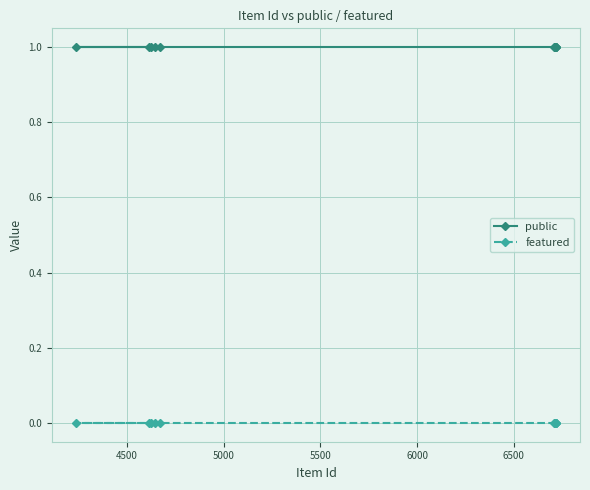

Which series has the largest total across all categories?

public